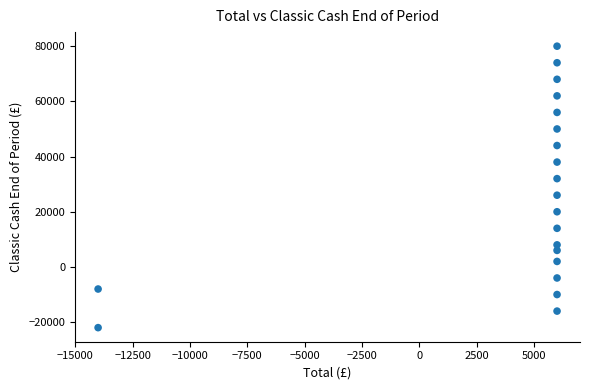

What is the range of X values (max minus min)?

20000